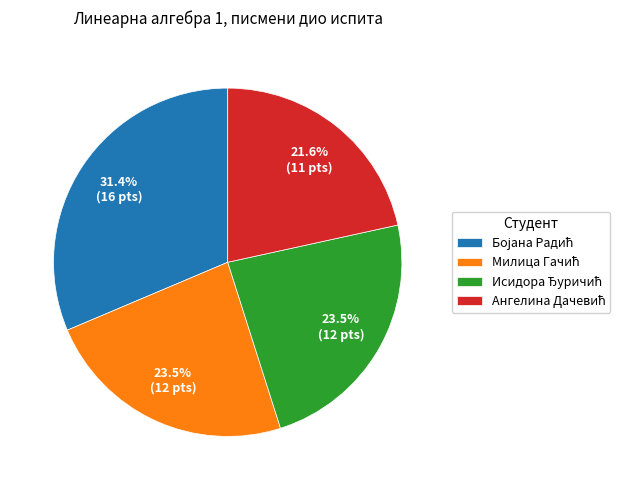

Is there a majority slice in this chart?

No